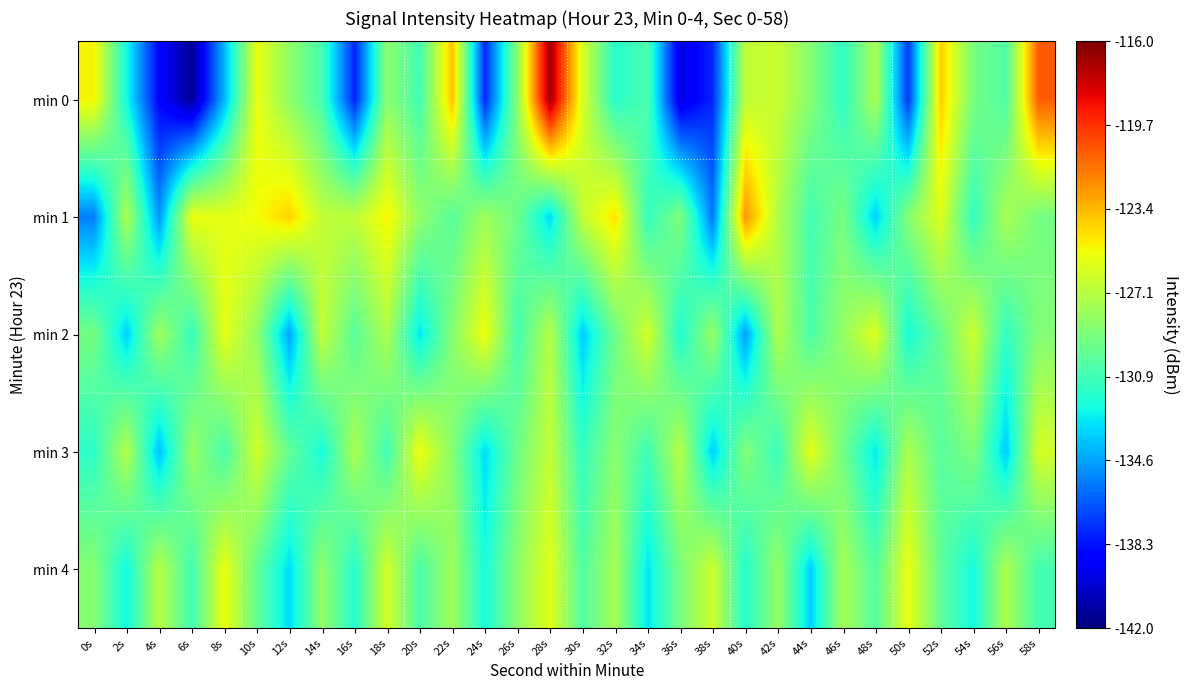

What is the total value across all series at 52s?

-639.6